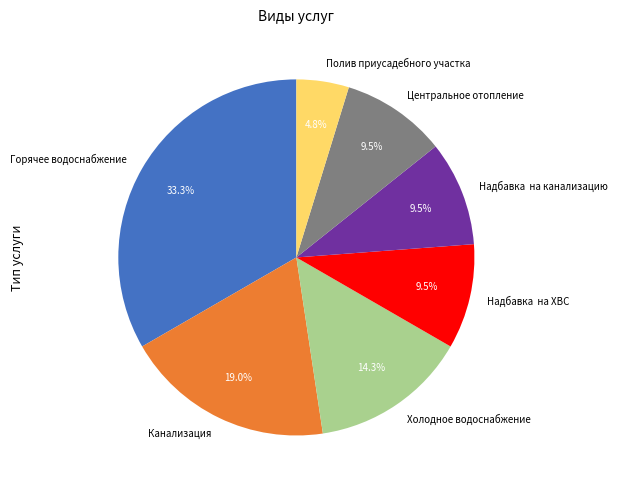

The Надбавка на канализацию slice represents 1% of the pie. True or false?

False